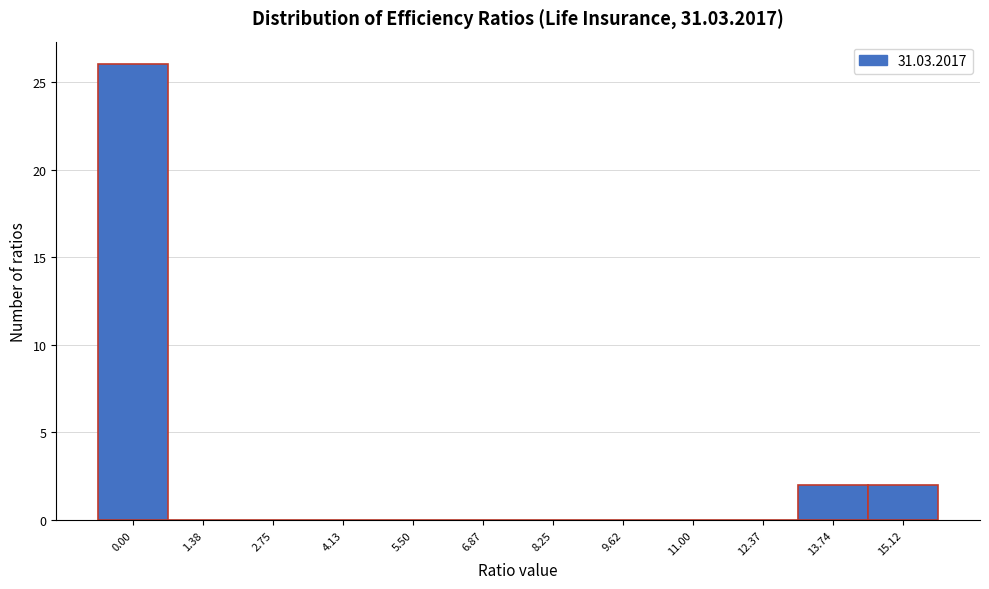

Reading left to right, transcribe all the data shown in this chart.

0.00=26	1.38=0	2.75=0	4.13=0	5.50=0	6.87=0	8.25=0	9.62=0	11.00=0	12.37=0	13.74=2	15.12=2